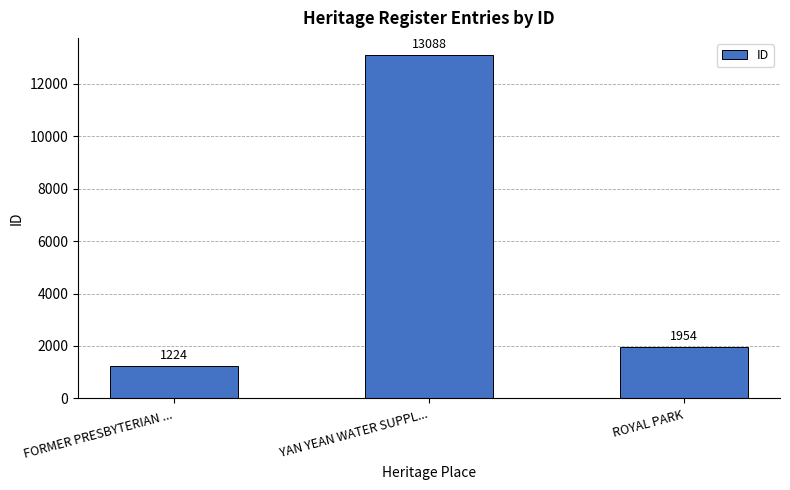

The chart shows a value of 13088 at YAN YEAN WATER SUPPL.... True or false?

True